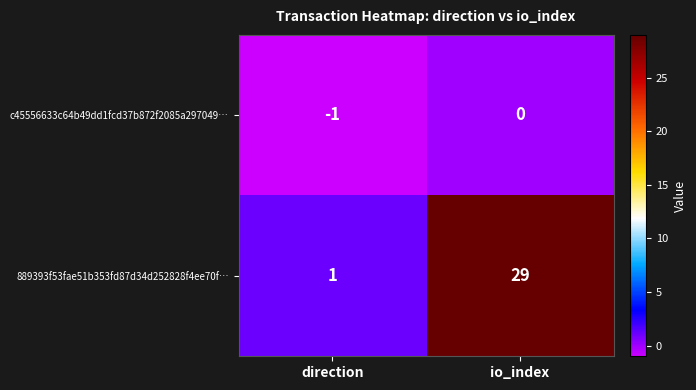

Reading left to right, list all the values displayed in this chart.

c45556633c64b49dd1fcd37b872f2085a297049…: direction=-1	io_index=0
889393f53fae51b353fd87d34d252828f4ee70f…: direction=1	io_index=29